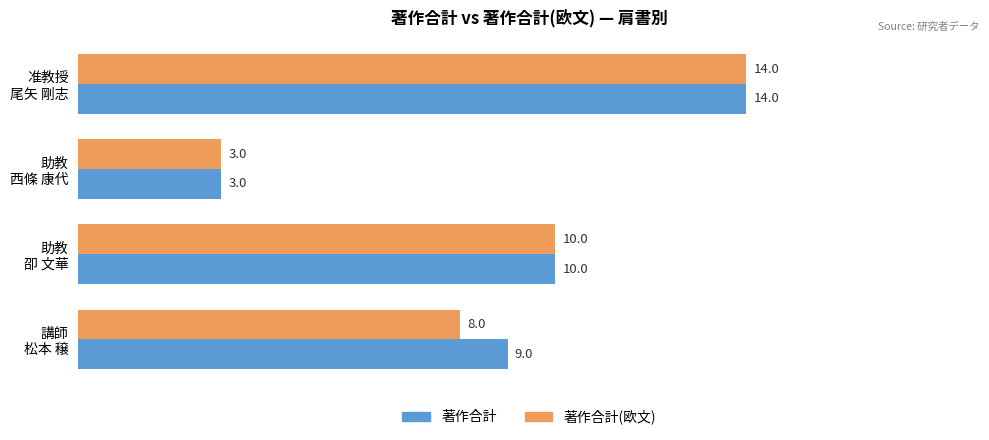

What is the sum of all 著作合計(欧文) values?

35